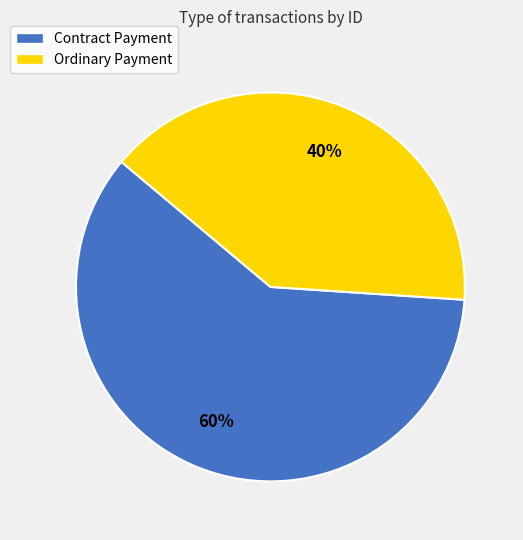

What percentage is the Contract Payment slice, to the nearest percent?

60%